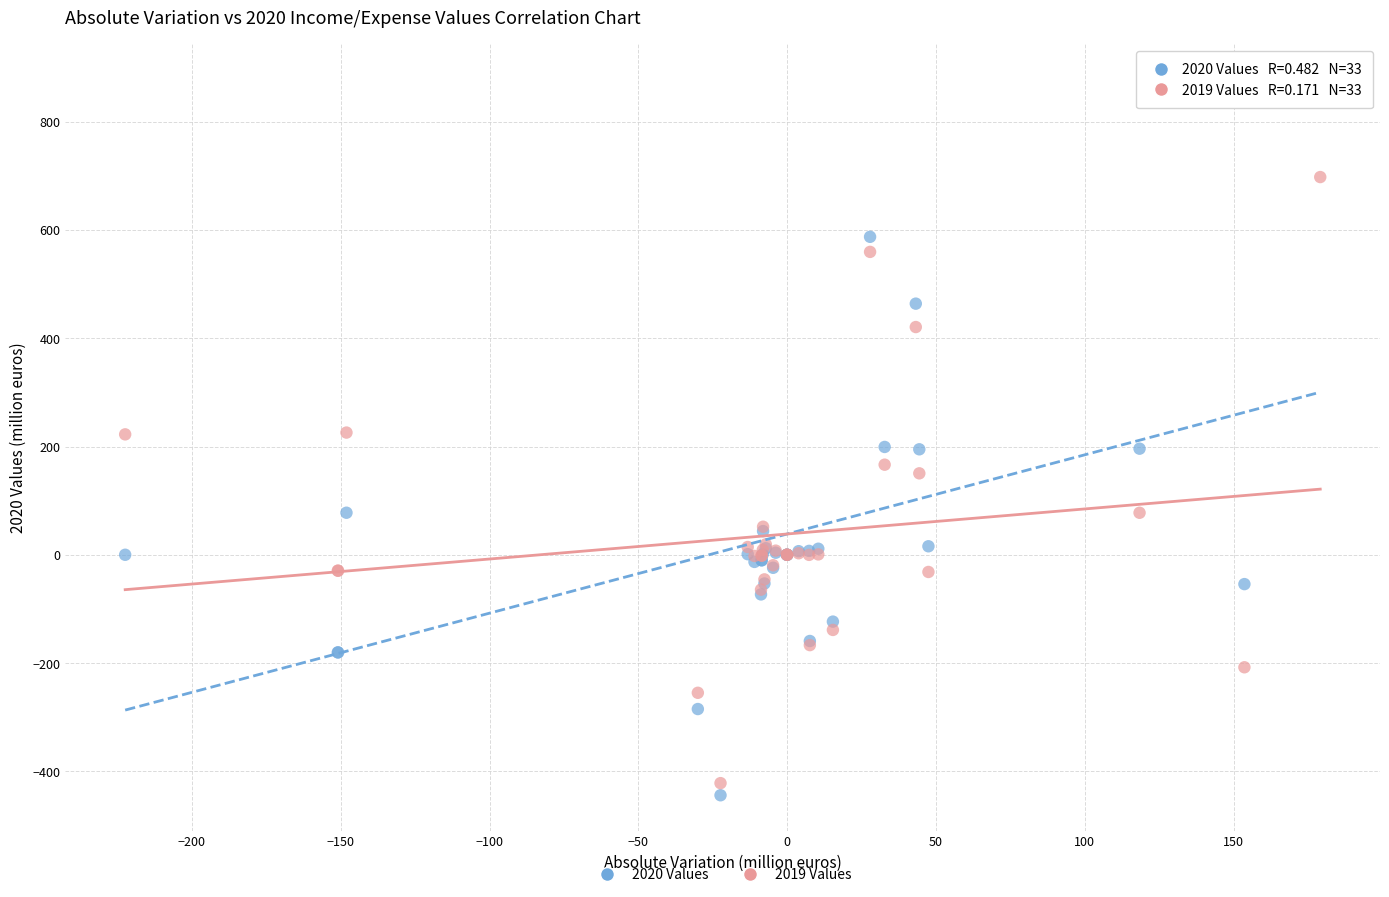

What are all the series names shown in the legend?

2020 Values, 2019 Values